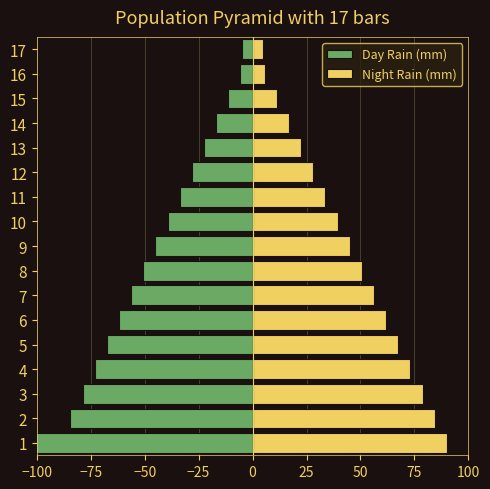

List the series in order of their overall mean, lowest first.

Day Rain (mm), Night Rain (mm)